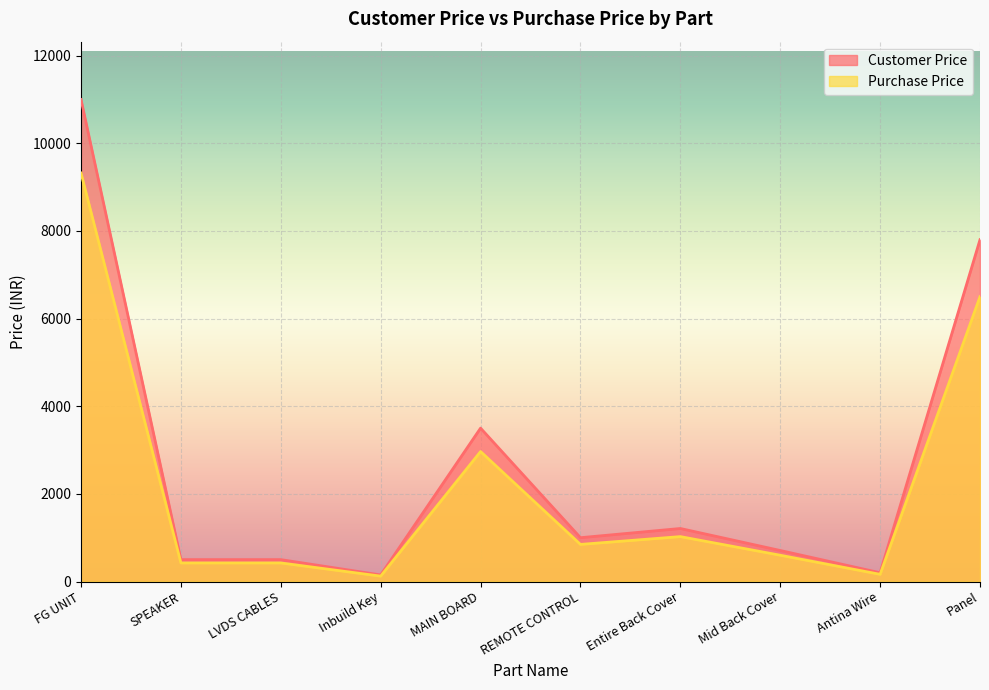

Reading left to right, list all the values displayed in this chart.

Customer Price: 10999.0	500.0	500.0	150.0	3500.0	1000.0	1210.0	708.0	200.0	7800.0
Purchase Price: 9321.2	424.0	424.0	123.0	2966.0	847.0	1025.0	600.0	164.0	6500.0